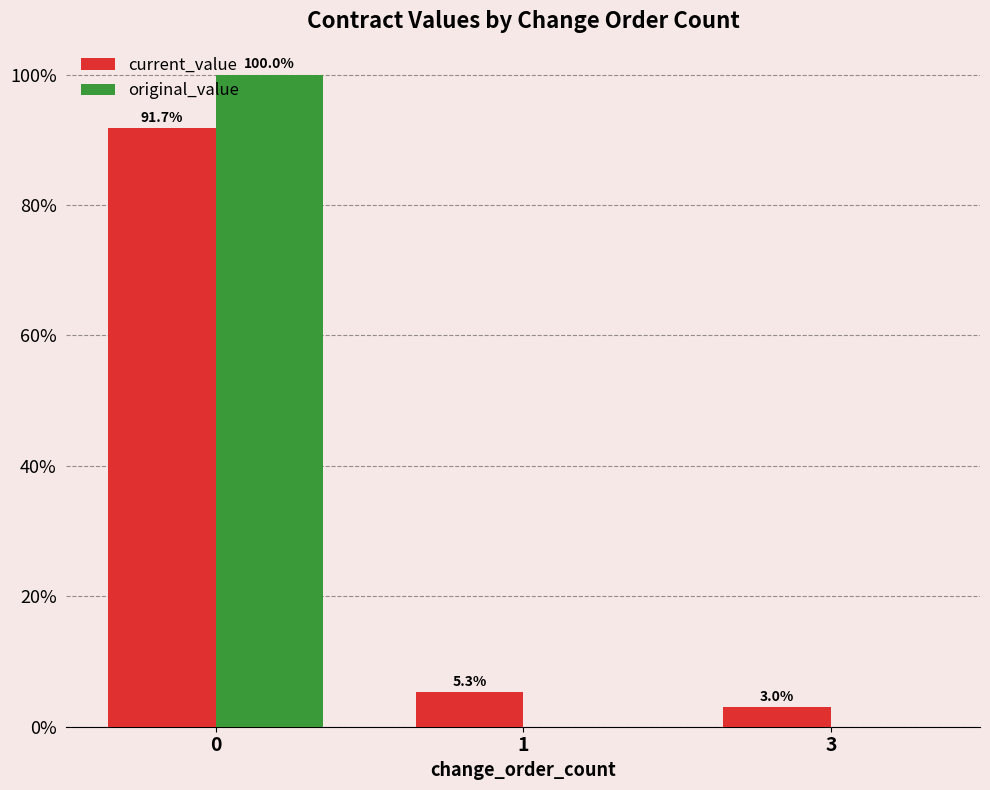

Reading left to right, extract all data points from this chart.

current_value: 91.7	5.3	3.0
original_value: 100.0	0.0	0.0